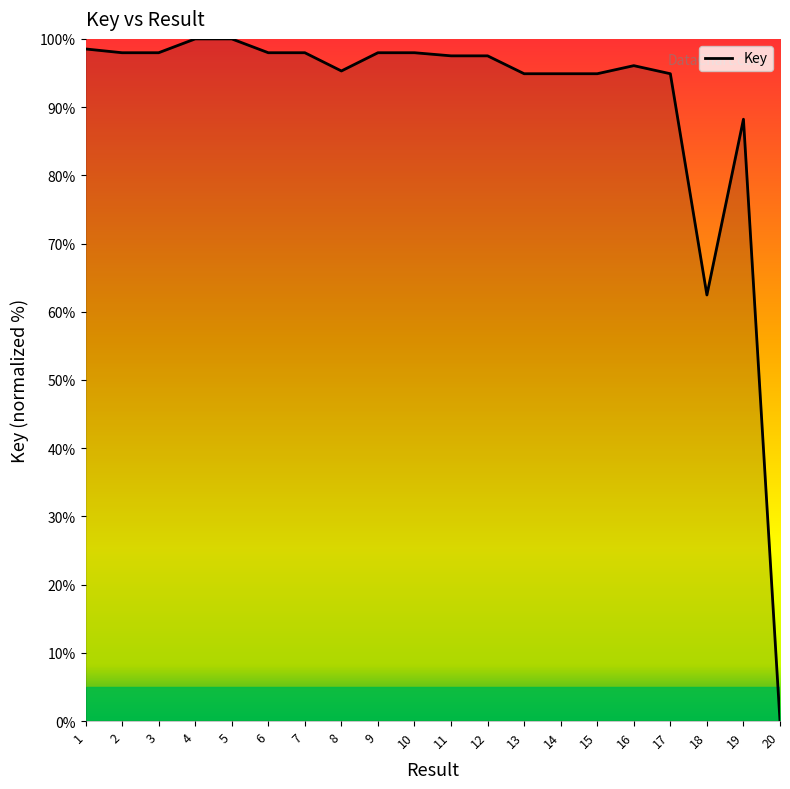

How many distinct data groups are displayed?

1